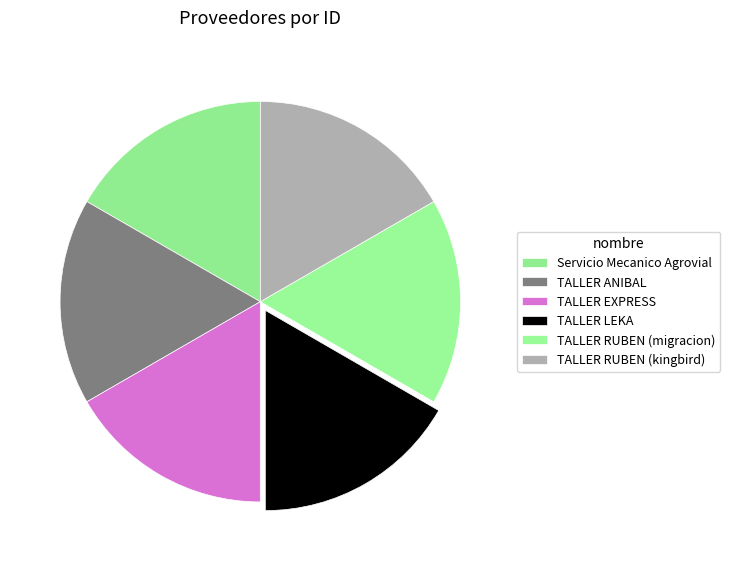

True or false: TALLER ANIBAL accounts for 29% of the total.

False